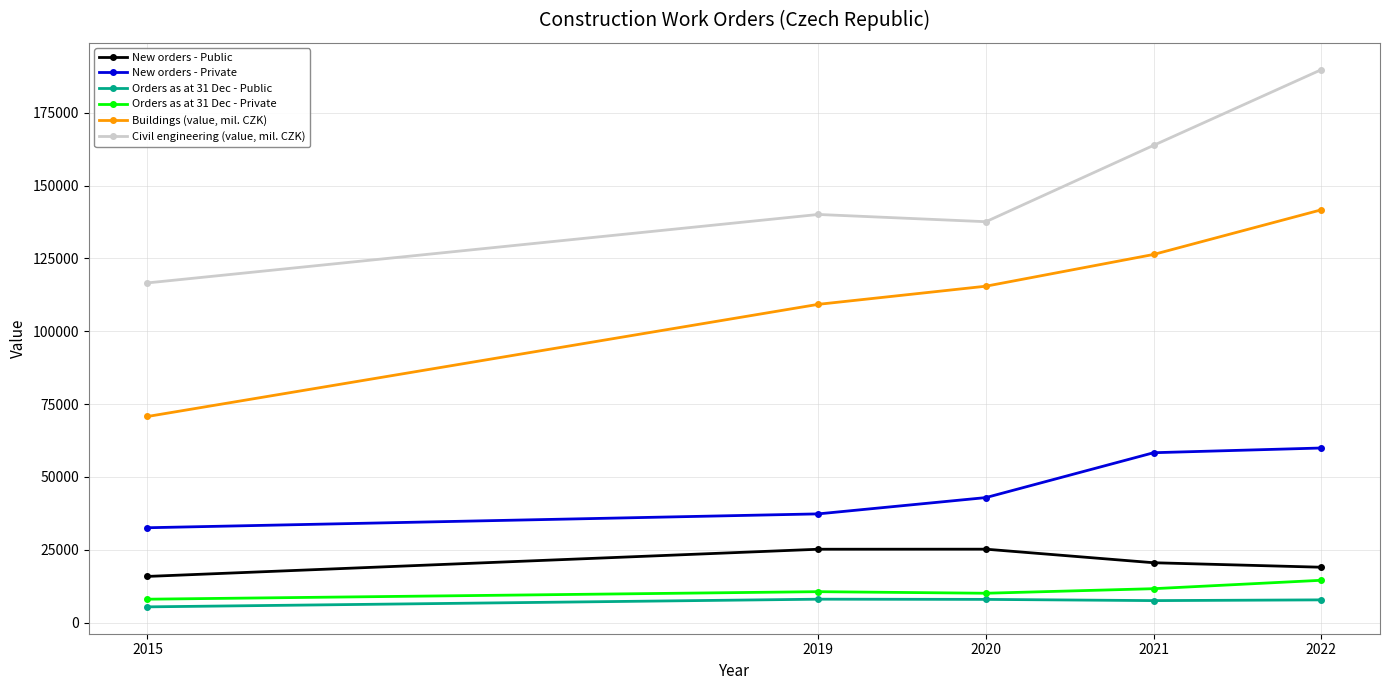

True or false: Buildings (value, mil. CZK) and New orders - Private cross at least once.

False